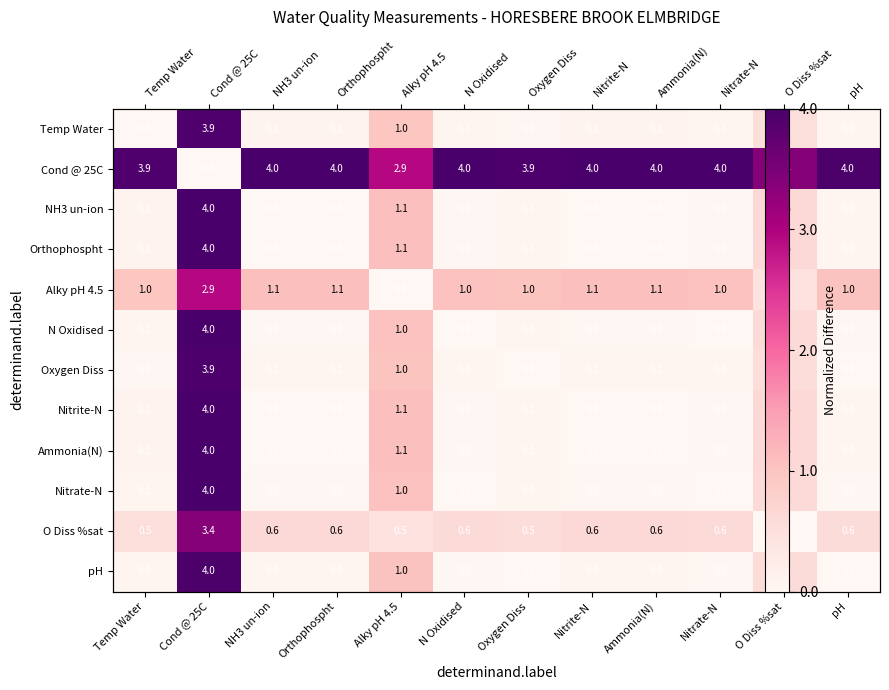

How many distinct data groups are displayed?

12